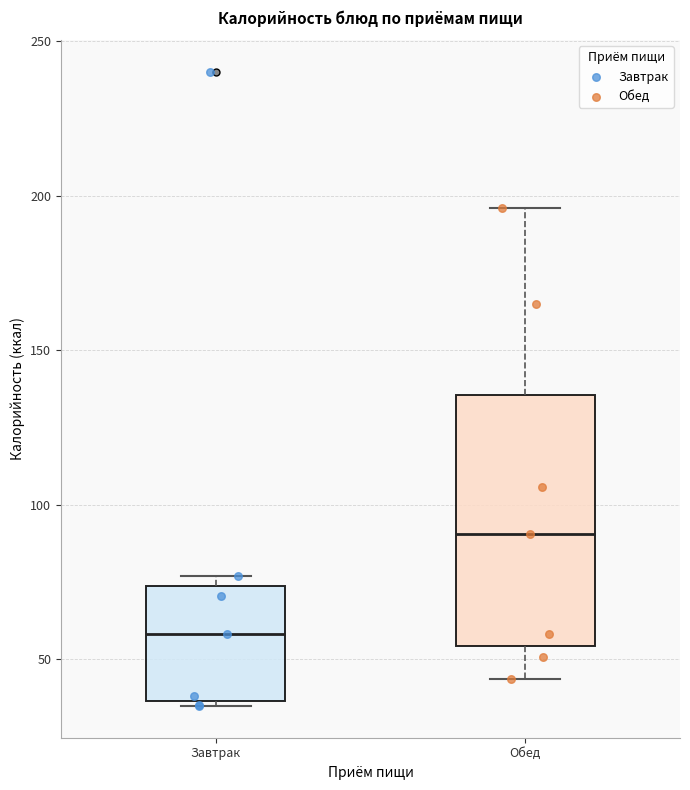

Where is the lower edge of the box for Обед on the y-axis? The values are not printed on the chart, so give them approximately, as read against the axis.

55